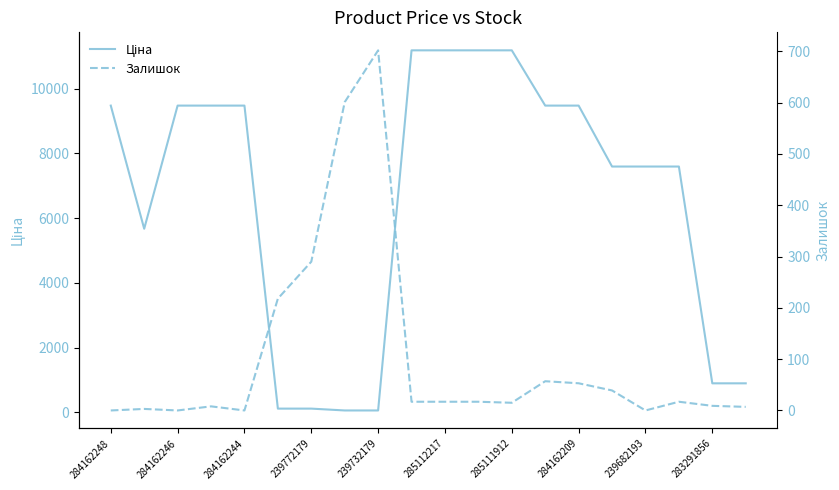

What is the label of the 16th point from the left?

15